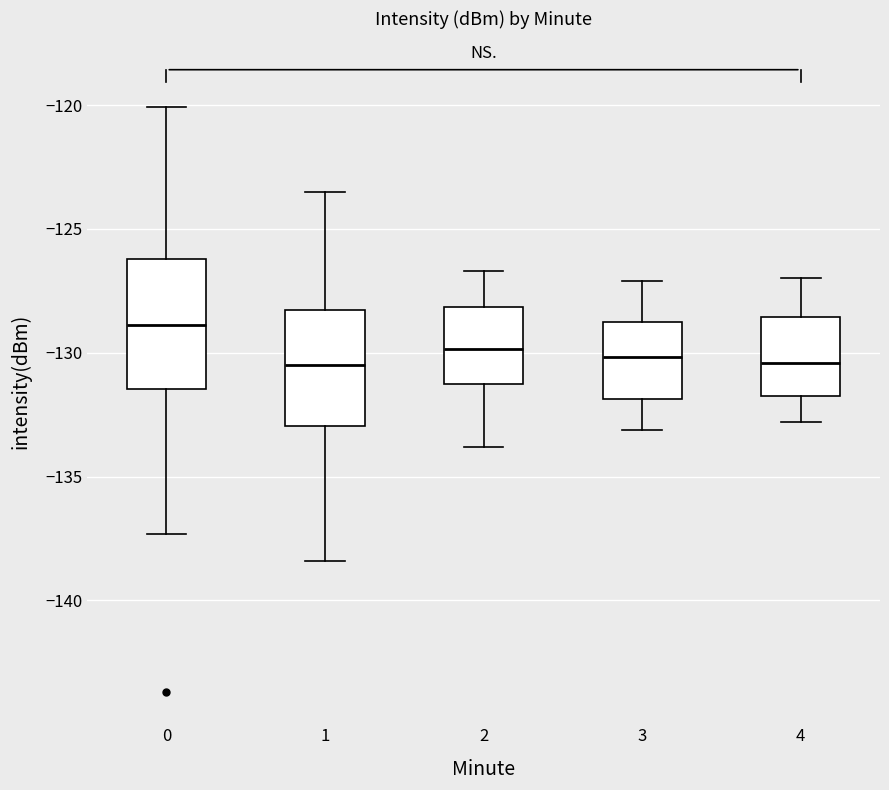

Where does the lower whisker of the box at x = 0 end on the y-axis? The values are not printed on the chart, so give them approximately, as read against the axis.

-137.5